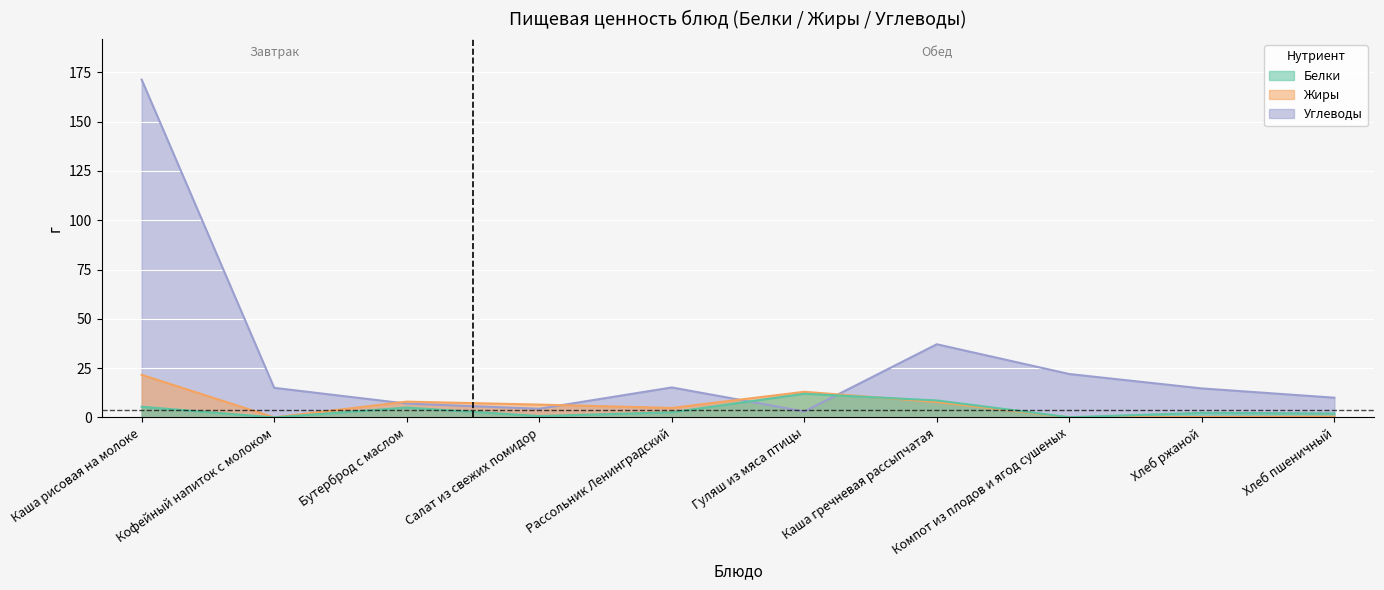

What is the difference between the highest and lowest values at Салат из свежих помидор?

5.8